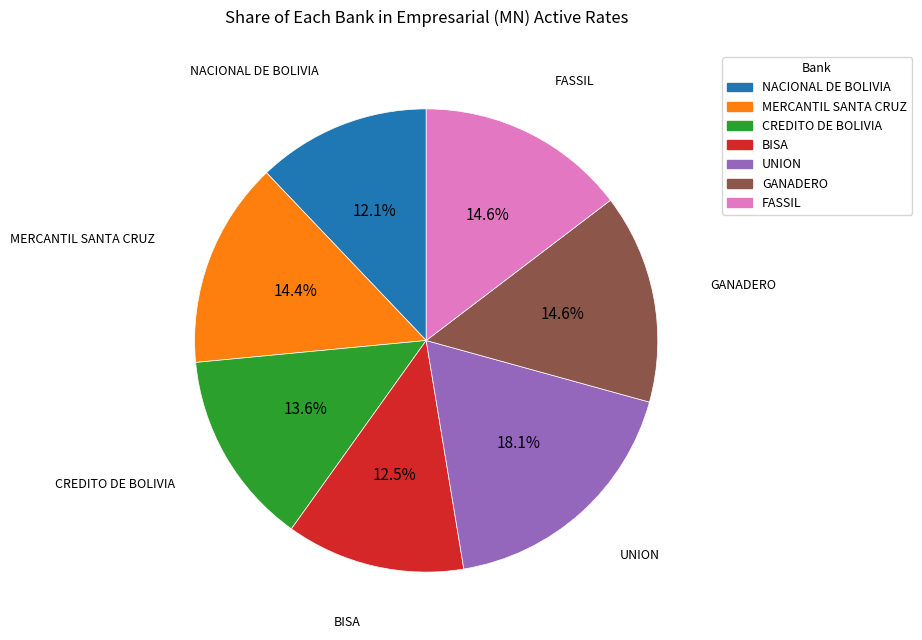

Which slice is the largest?

UNION